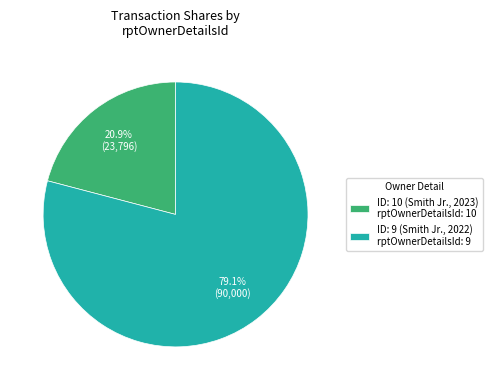

Which slice is the largest?

ID: 9 (Smith Jr., 2022) rptOwnerDetailsId: 9